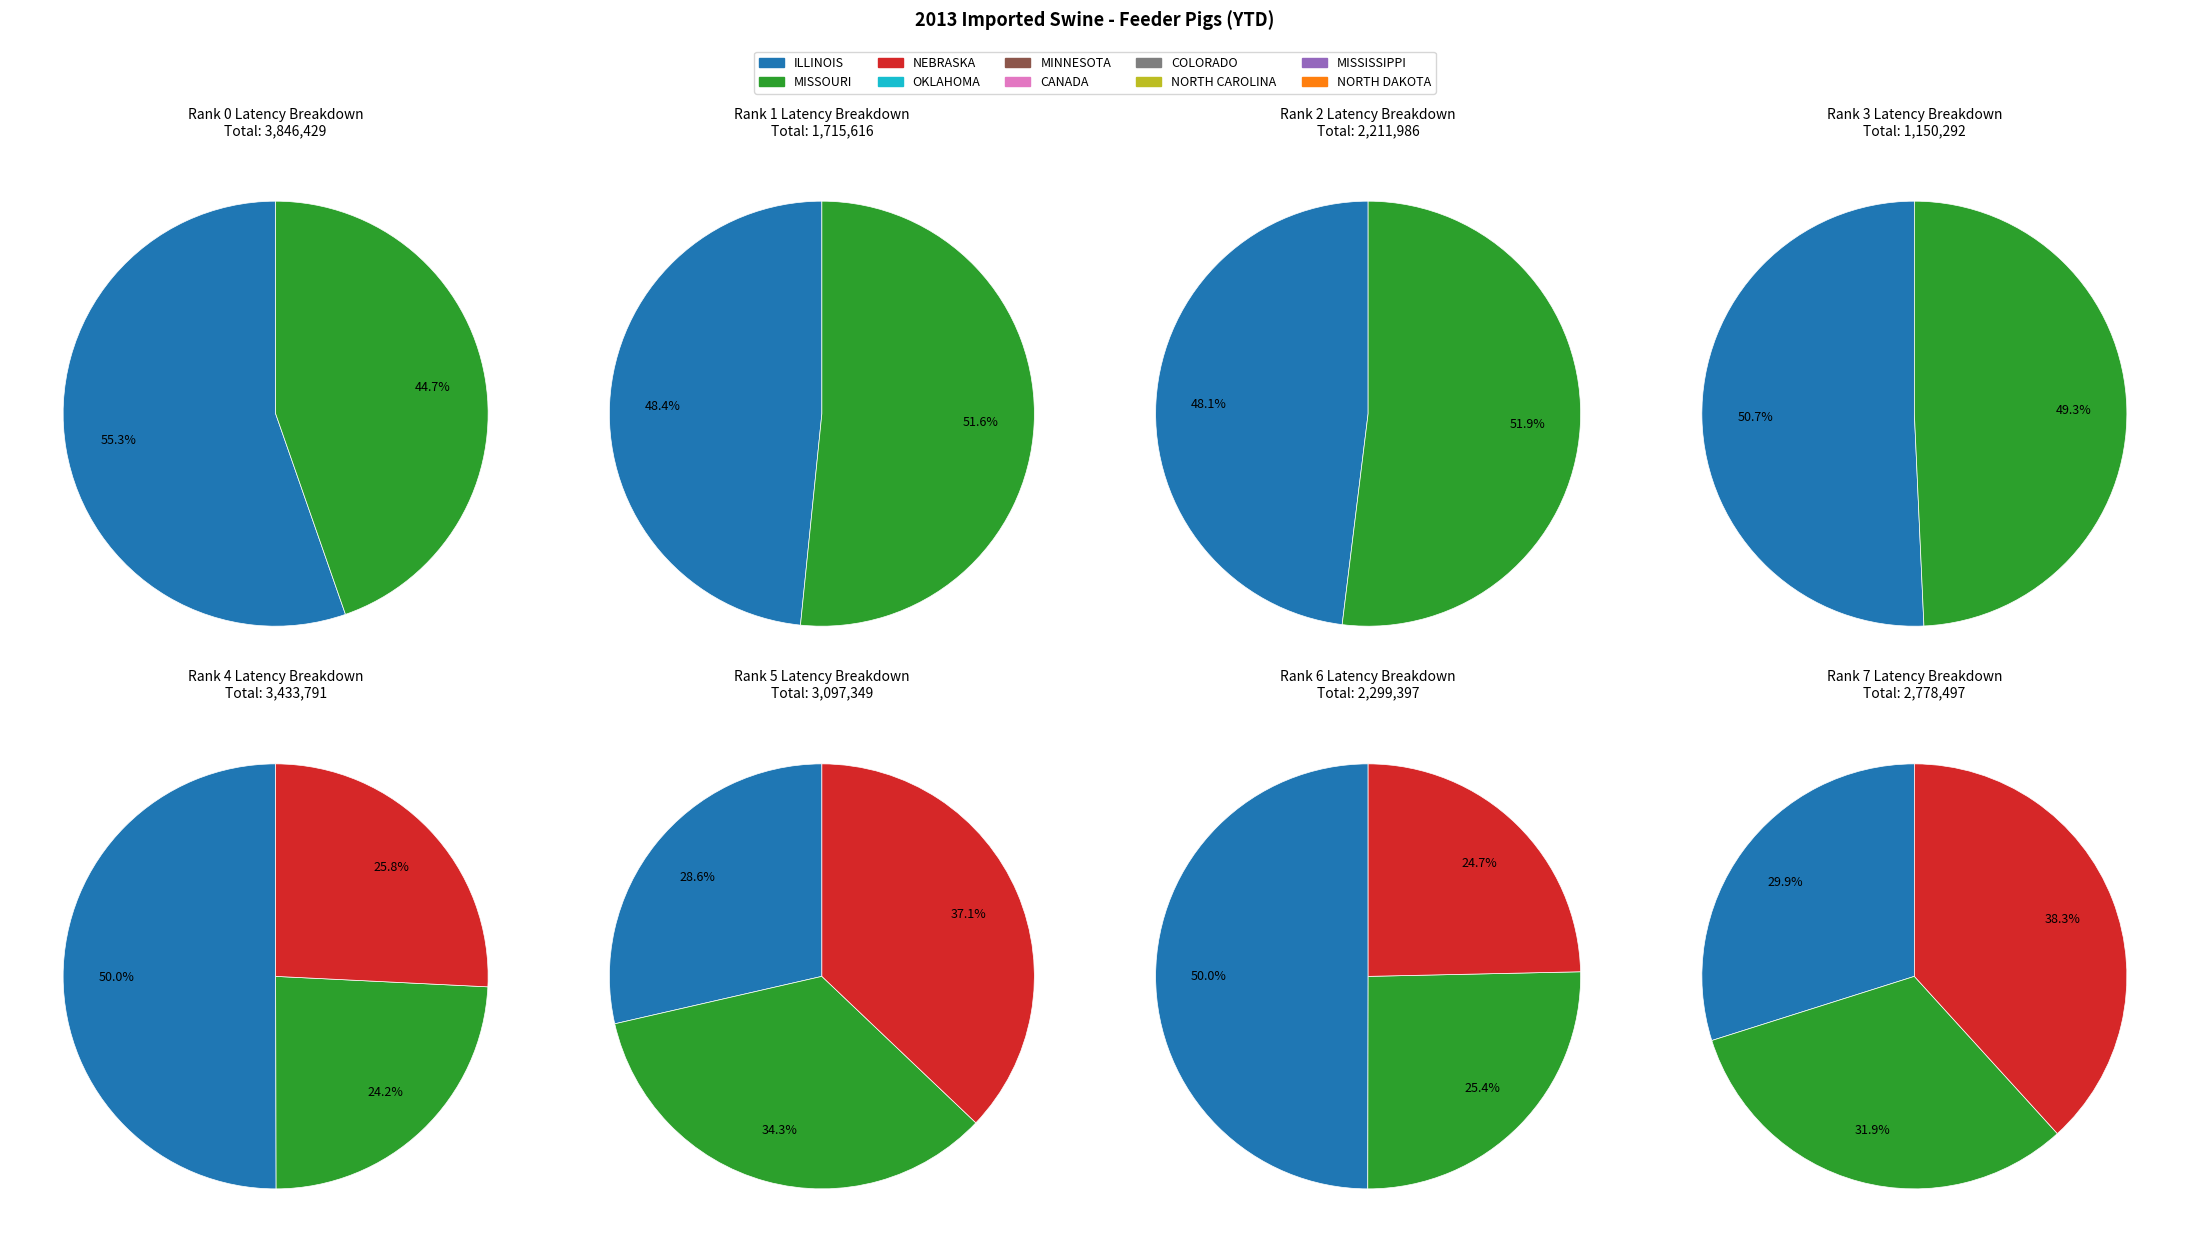

Between MISSISSIPPI and NEBRASKA, which is larger?

NEBRASKA